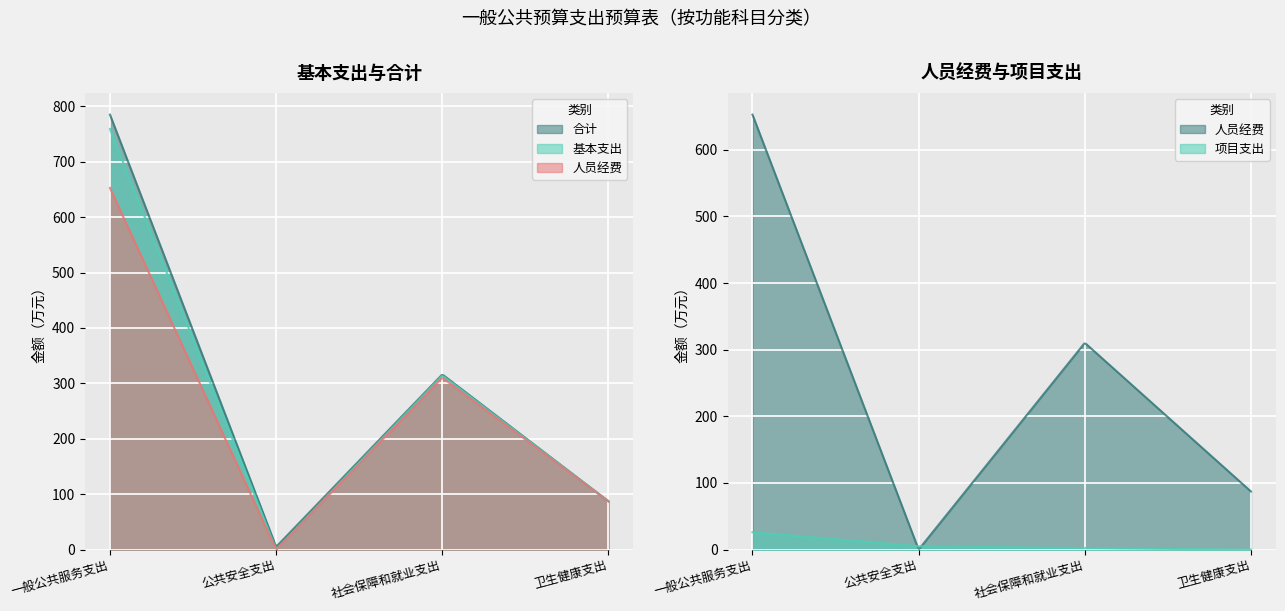

Where does the 项目支出 series first go above 5?

一般公共服务支出